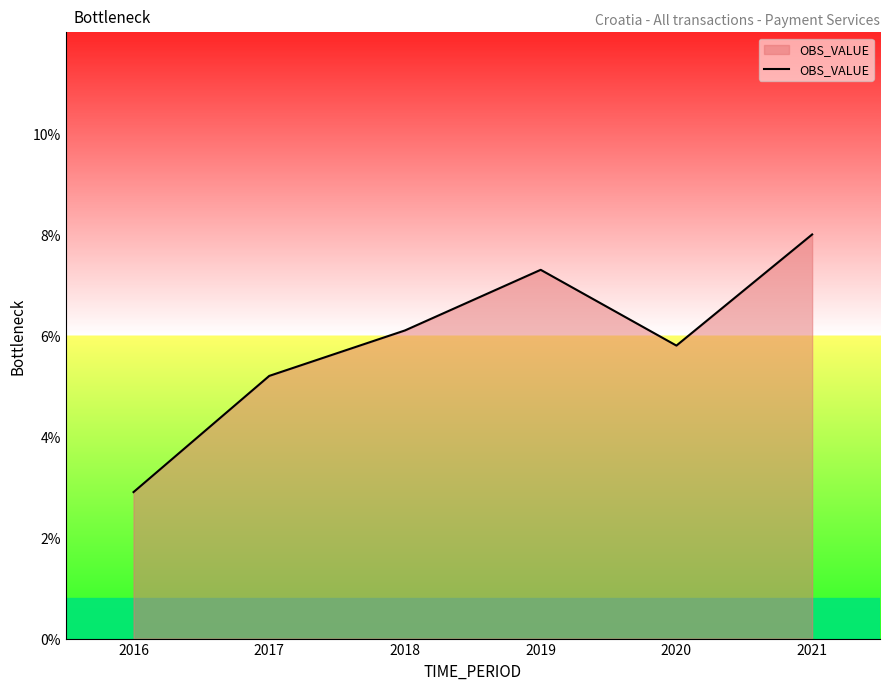

Does the chart display data point markers on the line(s)?

No